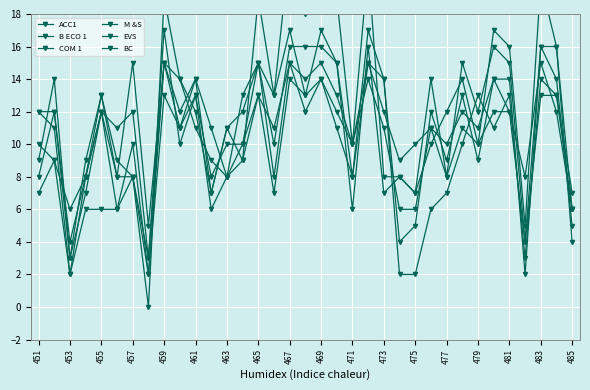

At which label does COM 1 first exceed 11?

453